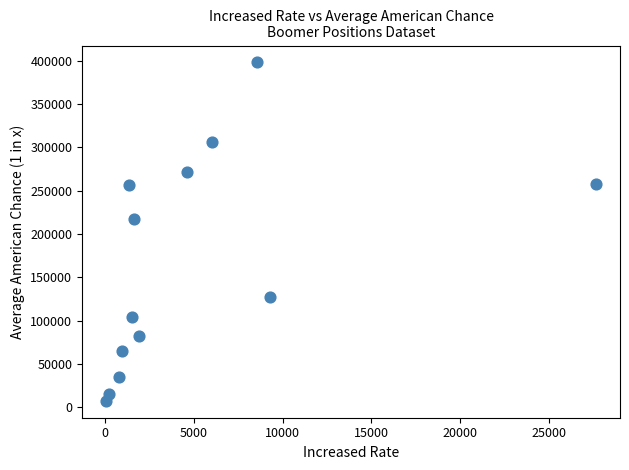

What is the range of Y values (max minus min)?

390976.4